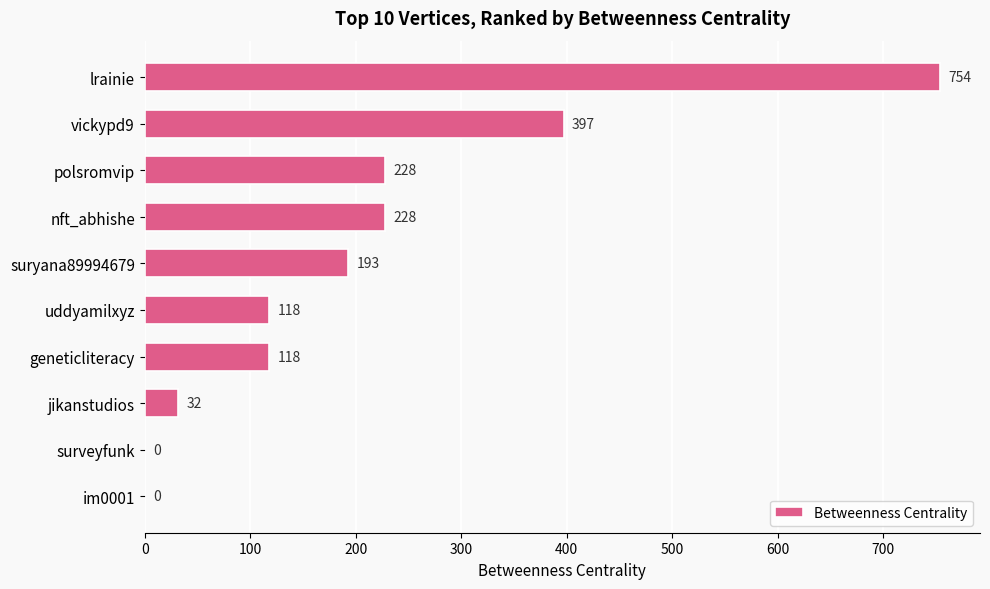

The value at lrainie is 1065. True or false?

False